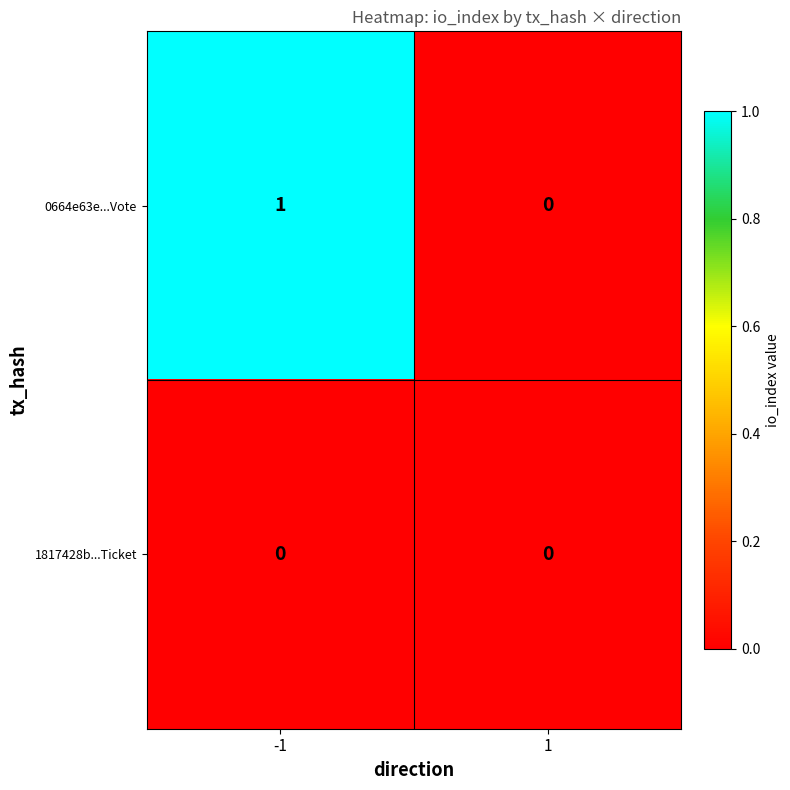

How many data points does each series have?

2